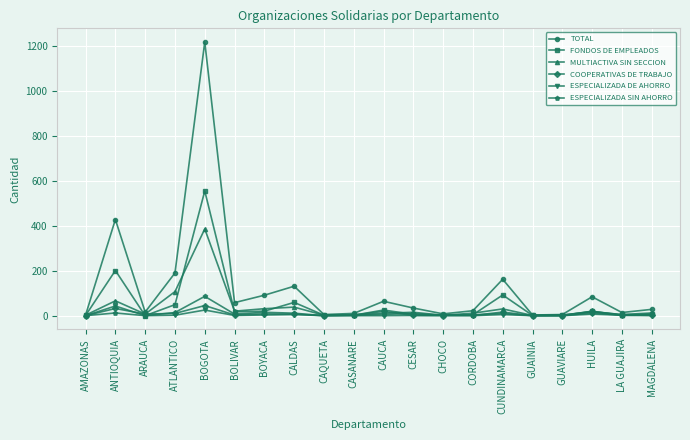

What is the sum of the TOTAL values at CALDAS and CAQUETA?

136